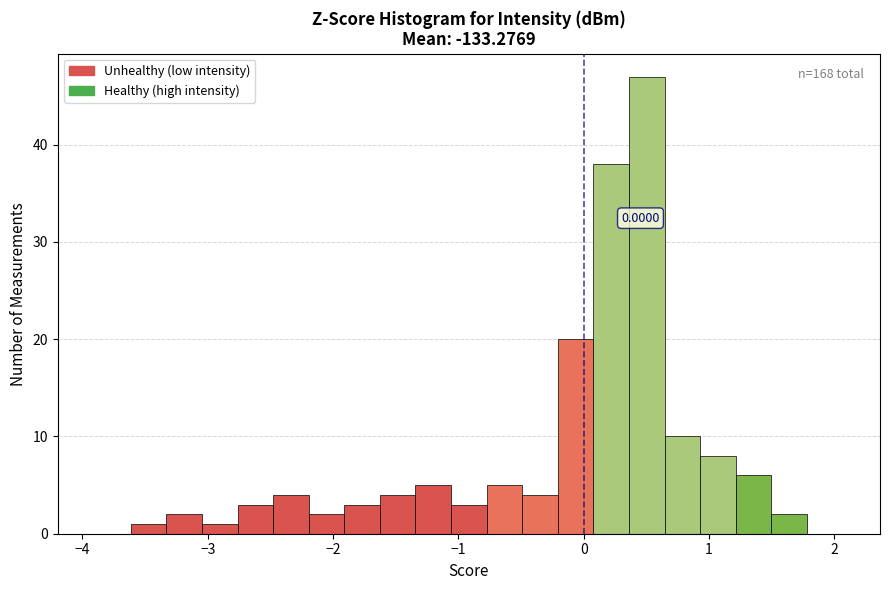

Around what value on the x-axis is the tallest bar? Give the approximate position of its centre, as read against the axis.

0.5